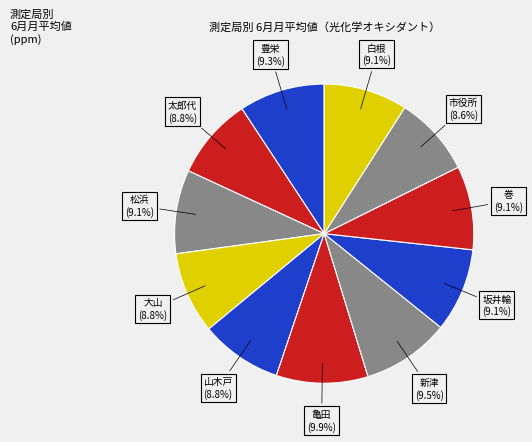

The 豊栄 slice represents 16% of the pie. True or false?

False